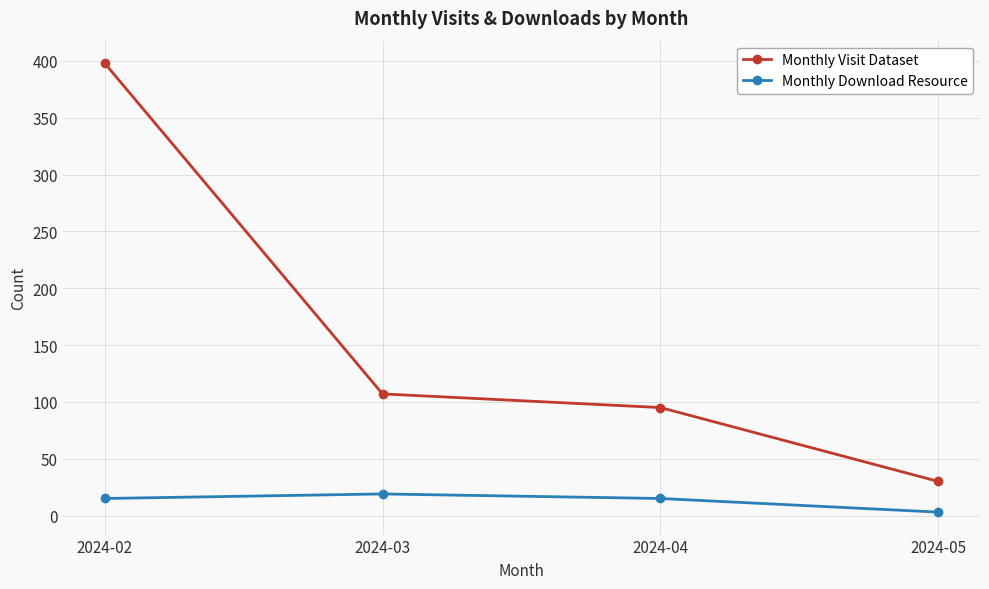

At which category does Monthly Download Resource reach its first local peak?

2024-03